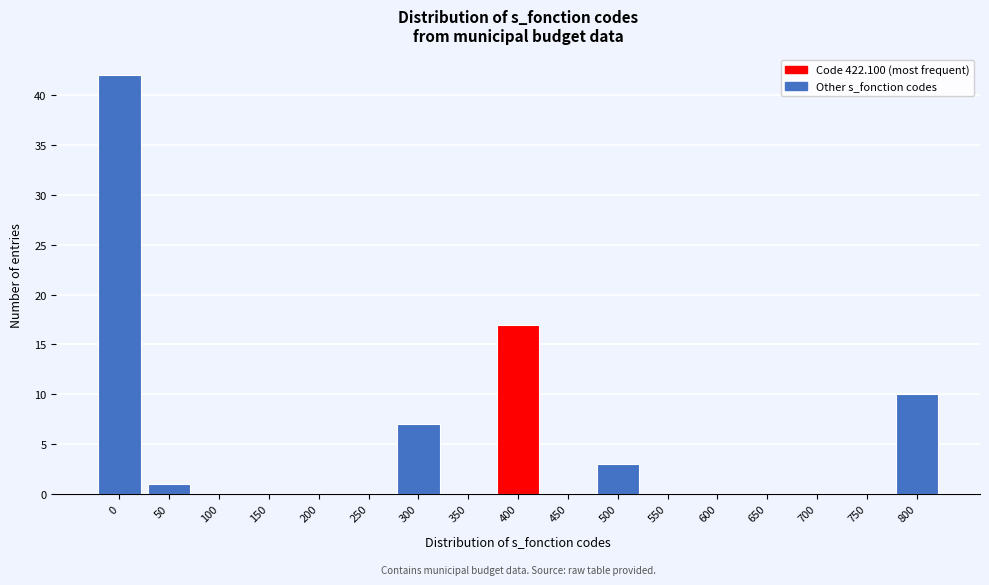

Reading left to right, transcribe all the data shown in this chart.

0=42	50=1	100=0	150=0	200=0	250=0	300=7	350=0	400=17	450=0	500=3	550=0	600=0	650=0	700=0	750=0	800=10